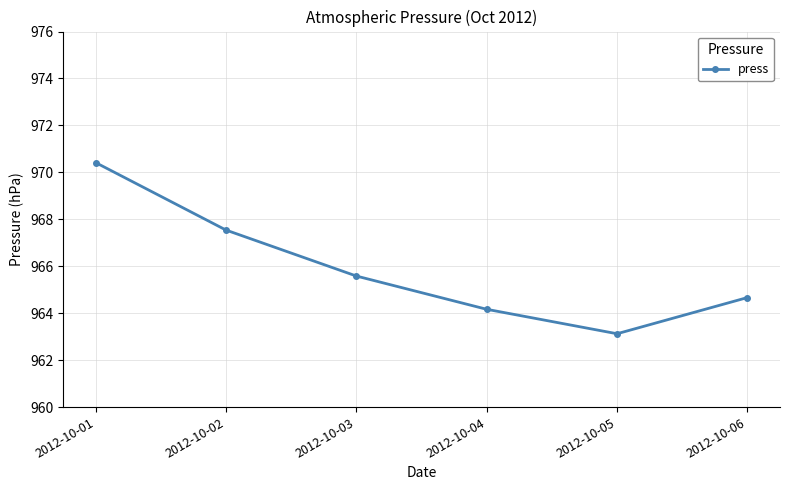

How many lines are shown in the chart?

1